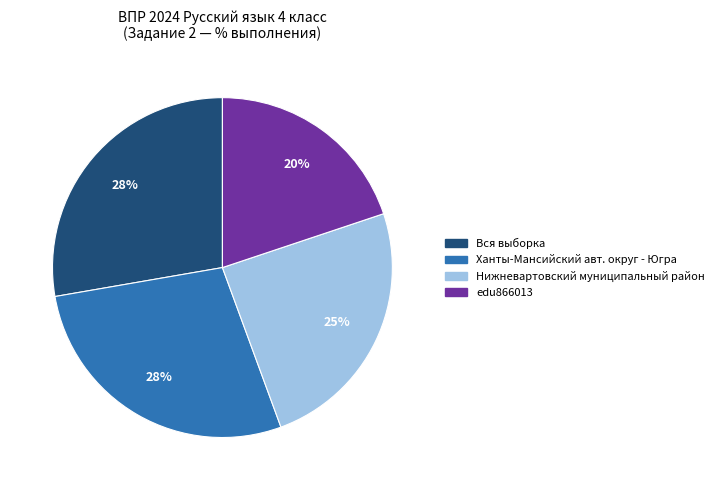

How many slices are in this pie chart?

4